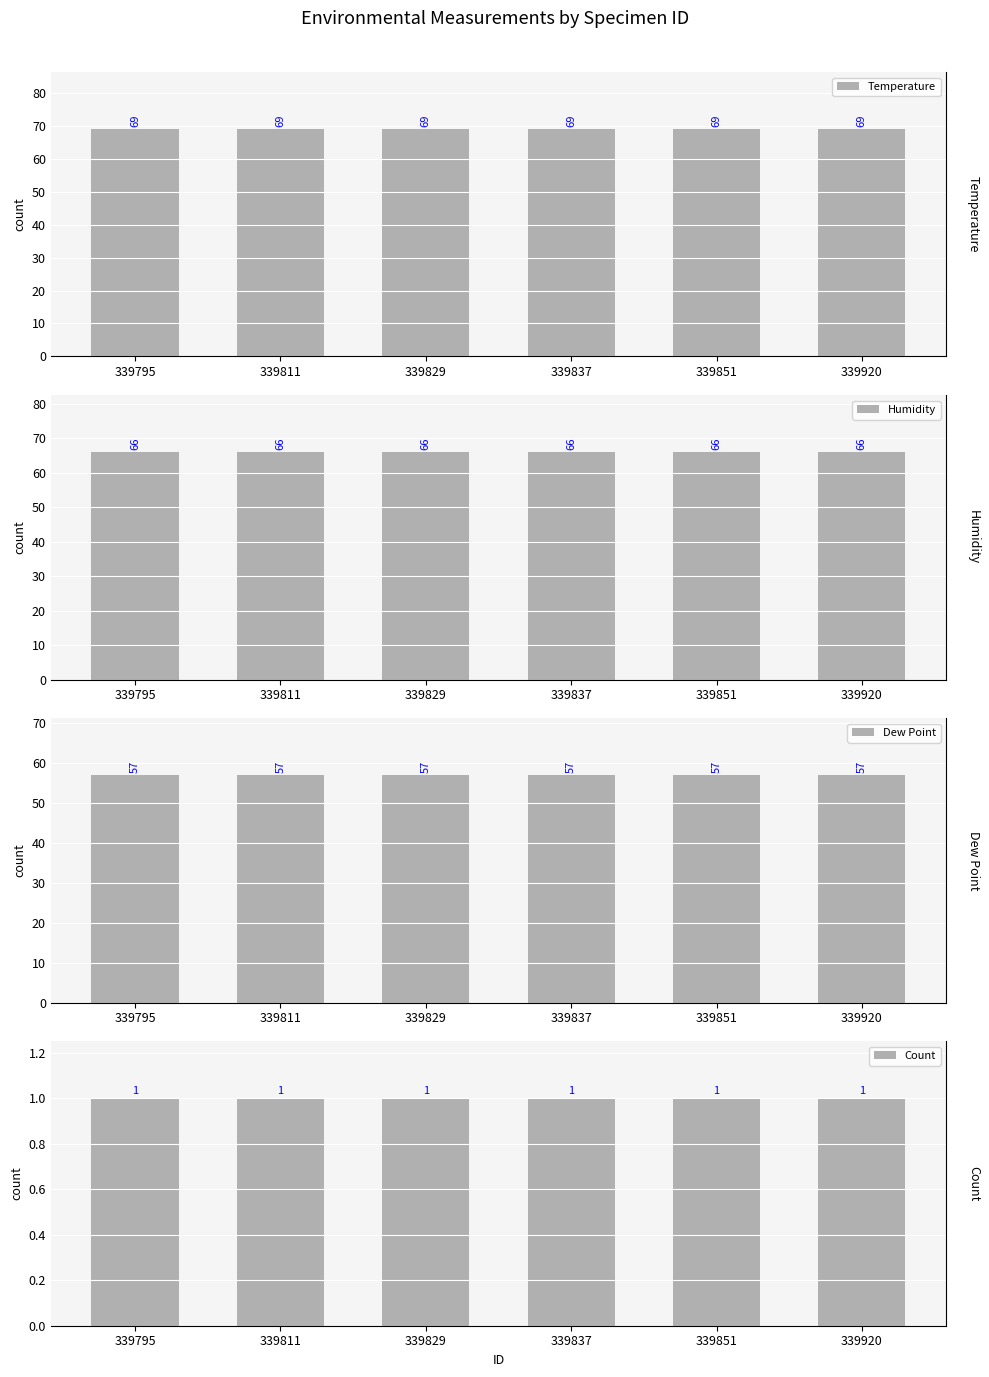

What is the sum of the Count values at 339851 and 339837?

2